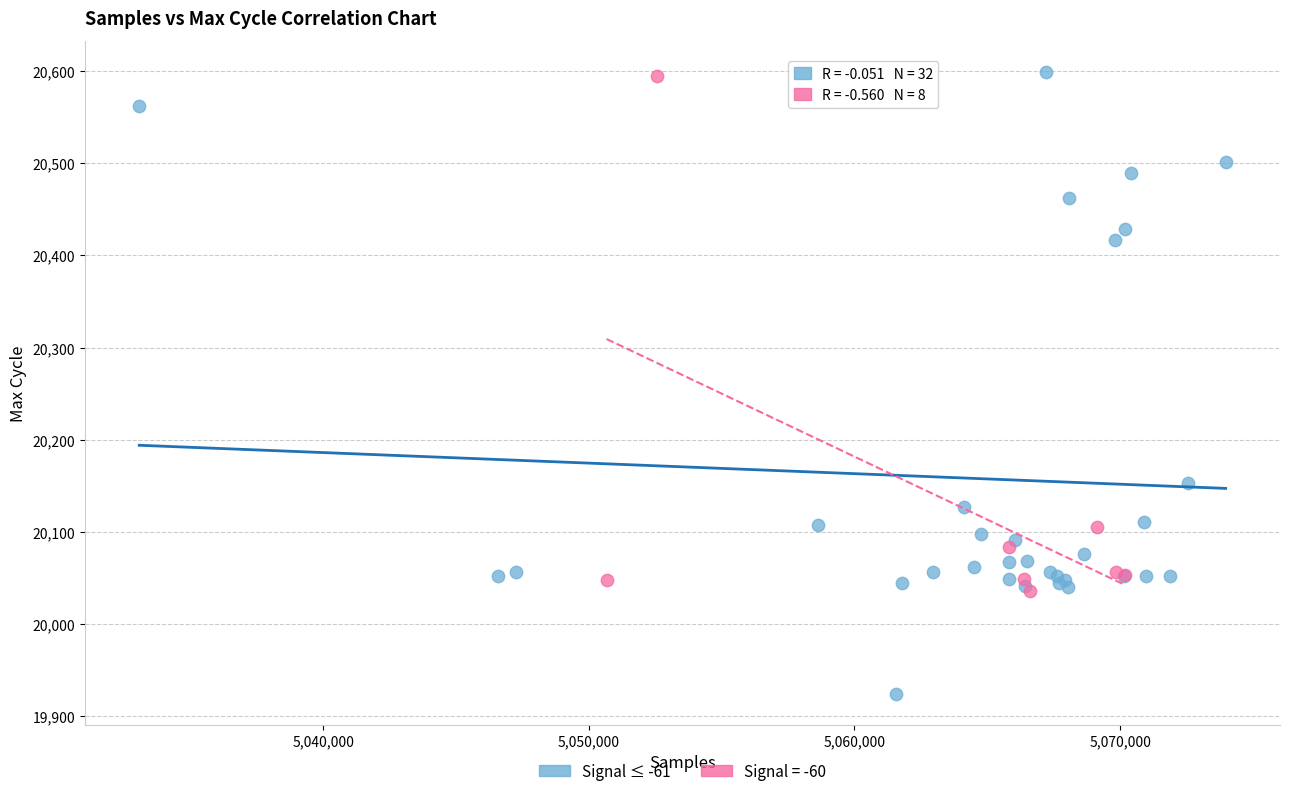

Which series has the widest spread of Y values?

Signal ≤ -61